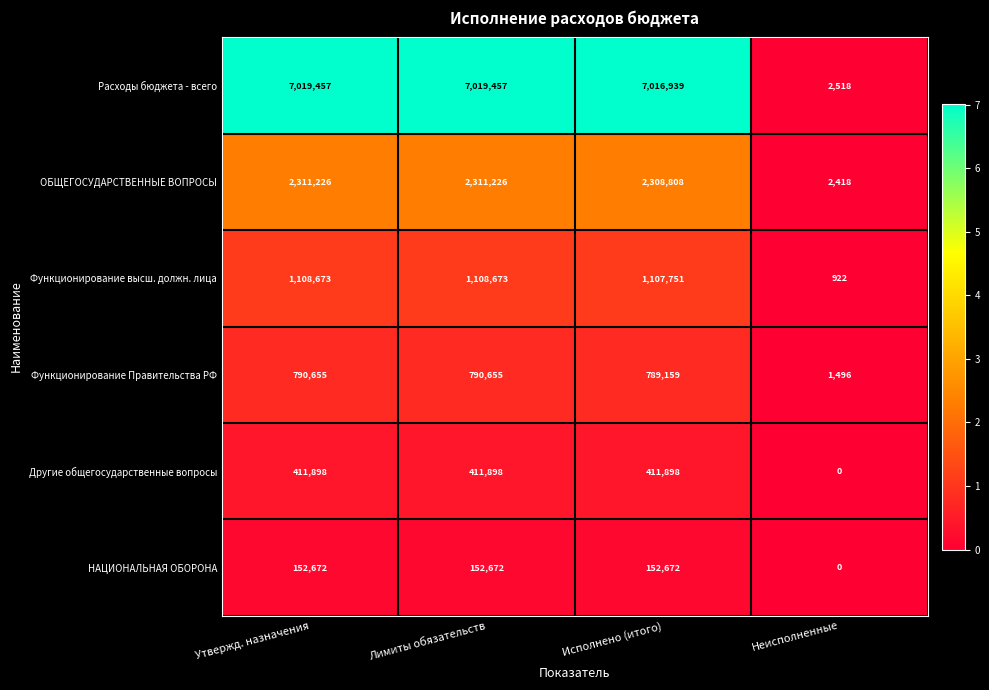

At how many categories does at least one series exceed 3727943?

3